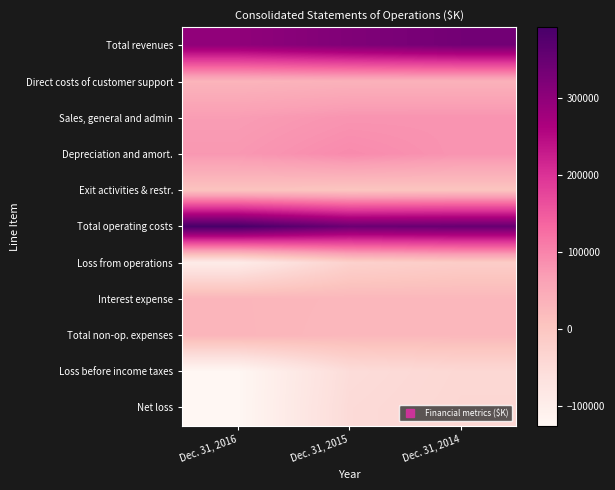

Reading left to right, what are all the values shown in this chart?

Total revenues: Dec. 31, 2016=298297	Dec. 31, 2015=318293	Dec. 31, 2014=334959
Direct costs of customer support: Dec. 31, 2016=32184	Dec. 31, 2015=36475	Dec. 31, 2014=36804
Sales, general and admin: Dec. 31, 2016=70639	Dec. 31, 2015=81340	Dec. 31, 2014=81859
Depreciation and amort.: Dec. 31, 2016=76948	Dec. 31, 2015=92655	Dec. 31, 2014=81169
Exit activities & restr.: Dec. 31, 2016=7236	Dec. 31, 2015=2278	Dec. 31, 2014=4520
Total operating costs: Dec. 31, 2016=391367	Dec. 31, 2015=344188	Dec. 31, 2014=349298
Loss from operations: Dec. 31, 2016=-93070	Dec. 31, 2015=-25895	Dec. 31, 2014=-14339
Interest expense: Dec. 31, 2016=30909	Dec. 31, 2015=27596	Dec. 31, 2014=26742
Total non-op. expenses: Dec. 31, 2016=31312	Dec. 31, 2015=26408	Dec. 31, 2014=26775
Loss before income taxes: Dec. 31, 2016=-124382	Dec. 31, 2015=-52303	Dec. 31, 2014=-41114
Net loss: Dec. 31, 2016=-124742	Dec. 31, 2015=-48443	Dec. 31, 2014=-39494